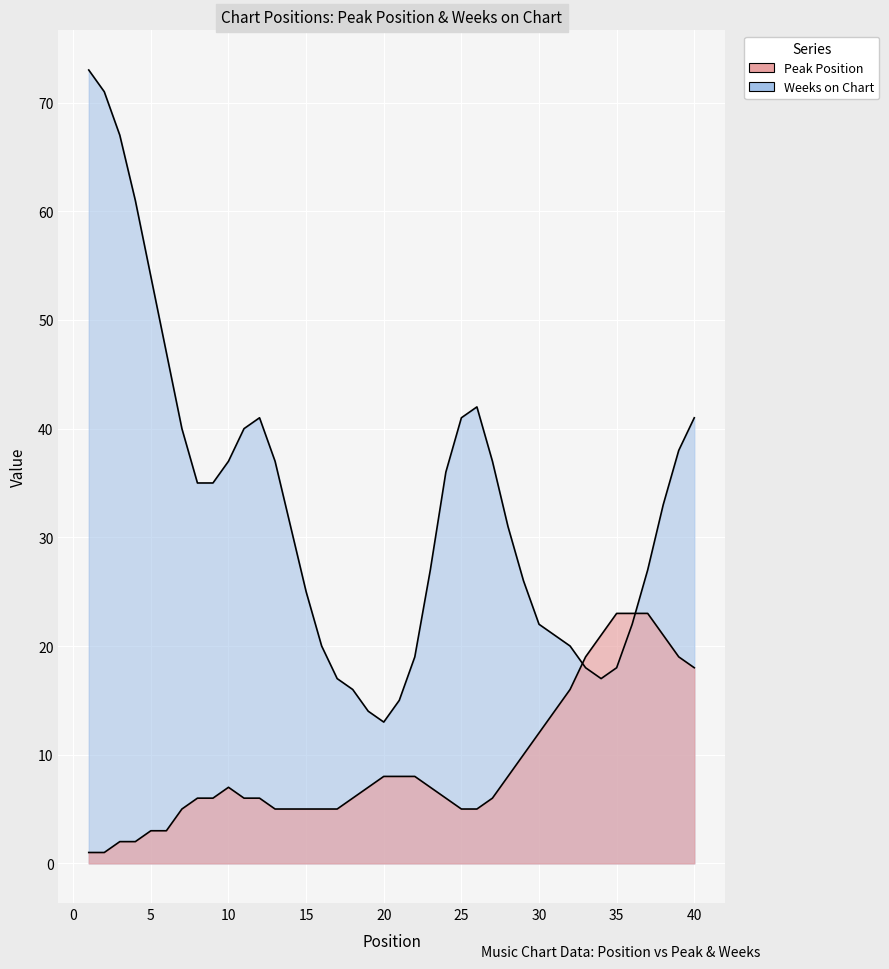

True or false: Weeks on Chart and Peak Position intersect in this chart.

True